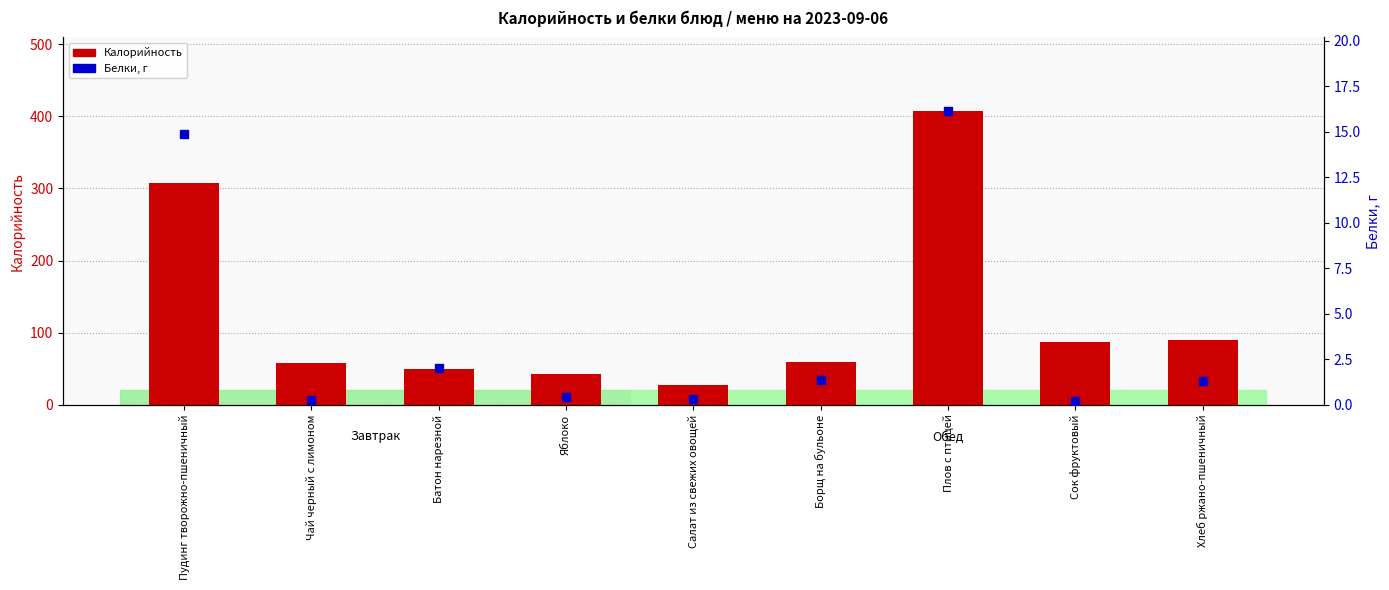

Which series has the largest total across all categories?

Калорийность